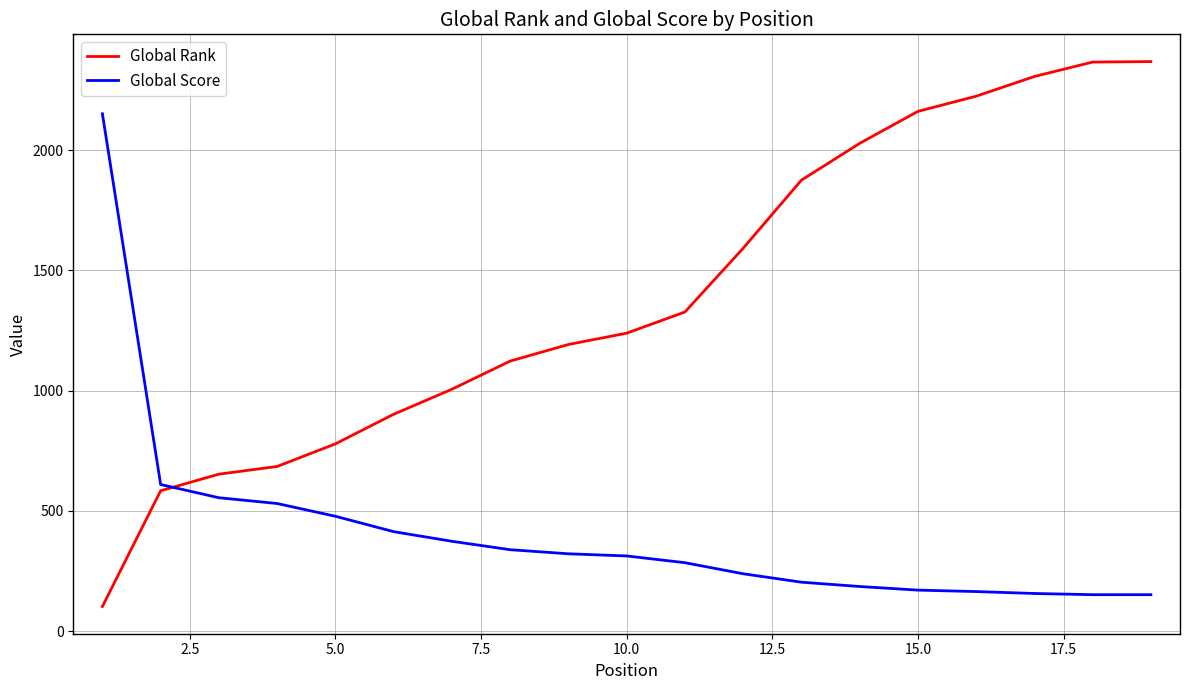

Which series has the largest range (max minus min)?

Global Rank